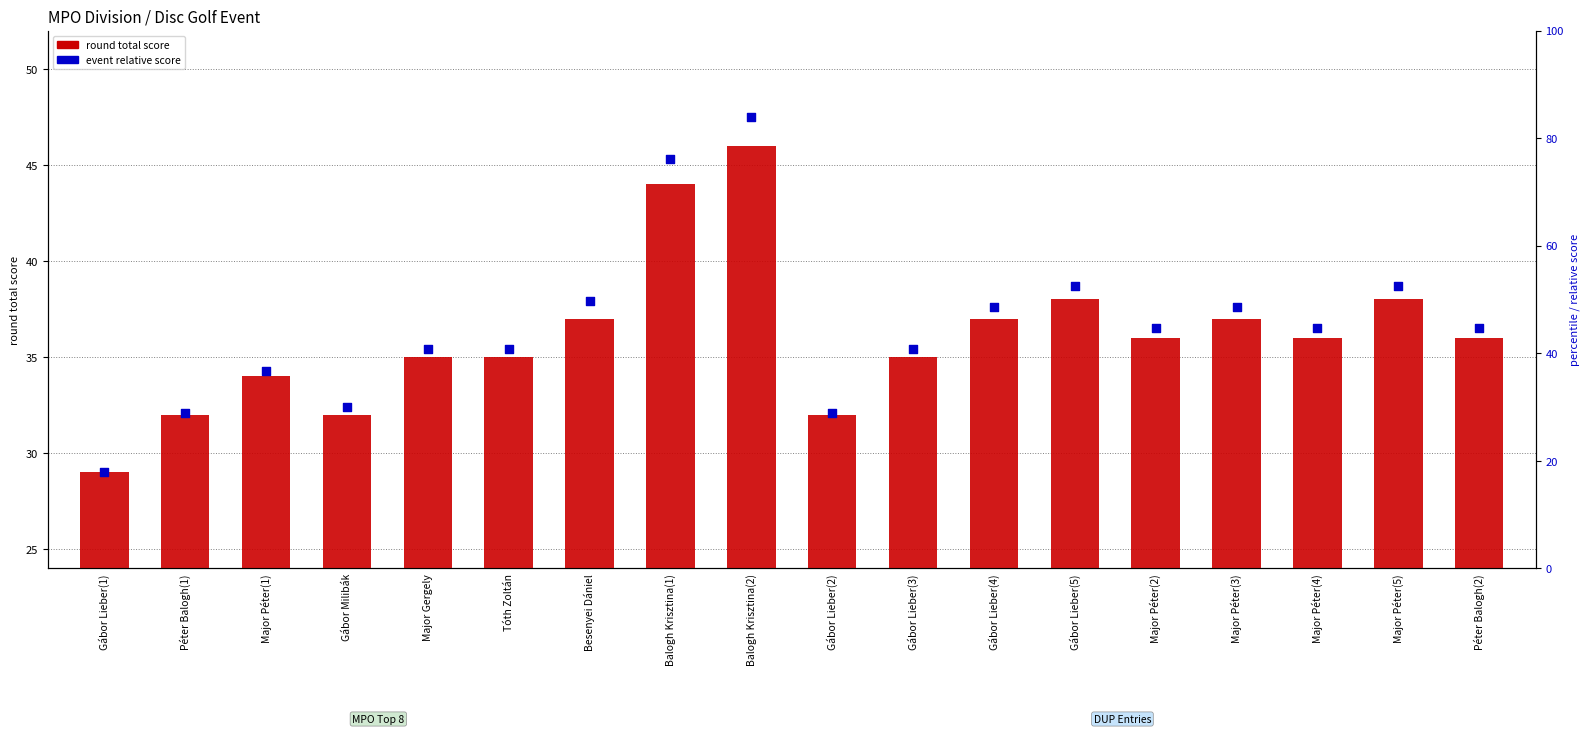

What is the total value across all series at Gábor Lieber(5)?

76.7